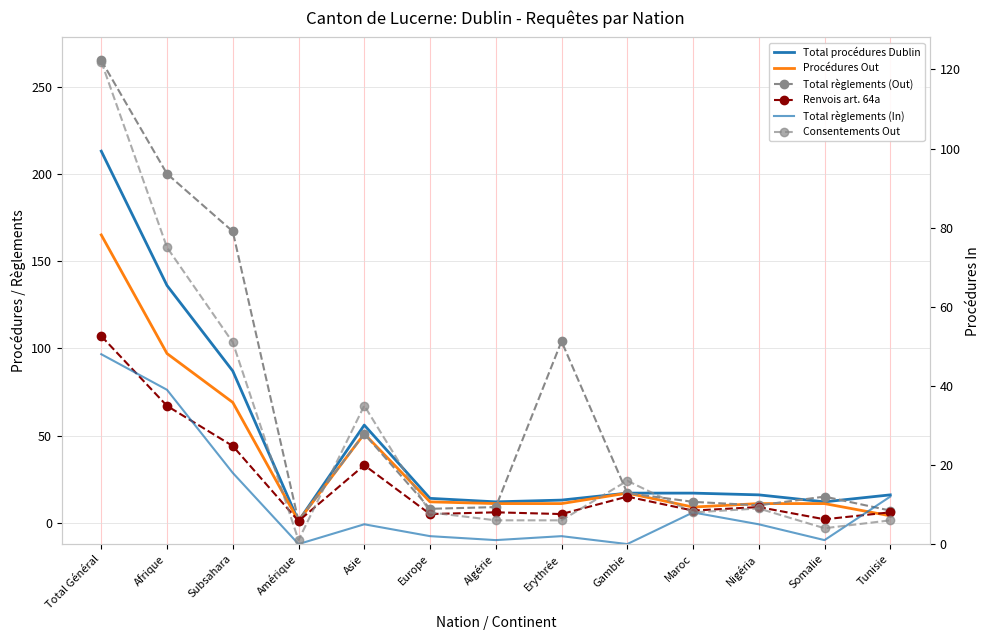

Between which two adjacent categories do Procédures Out and Total règlements (Out) first intersect?

Algérie and Erythrée